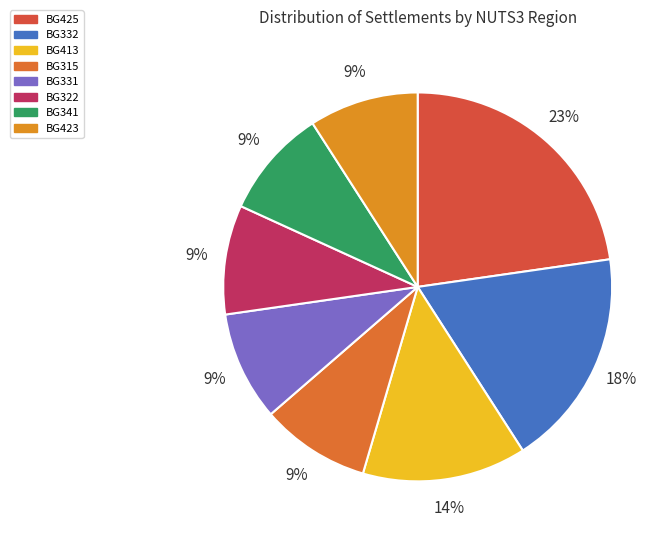

Count the number of slices in the pie.

8